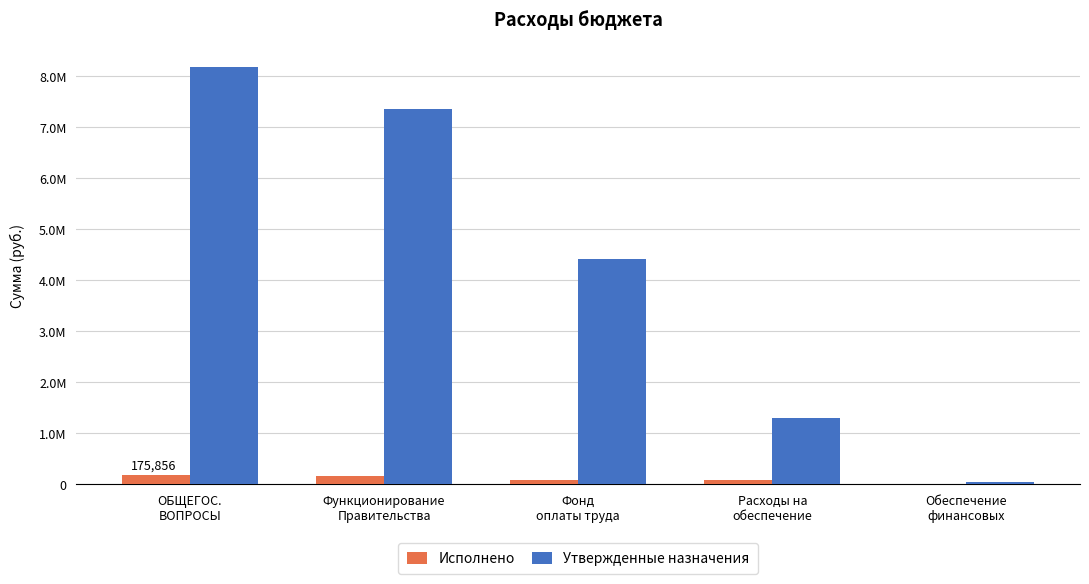

Rank the series by their average value, from lowest to highest.

Исполнено, Утвержденные назначения